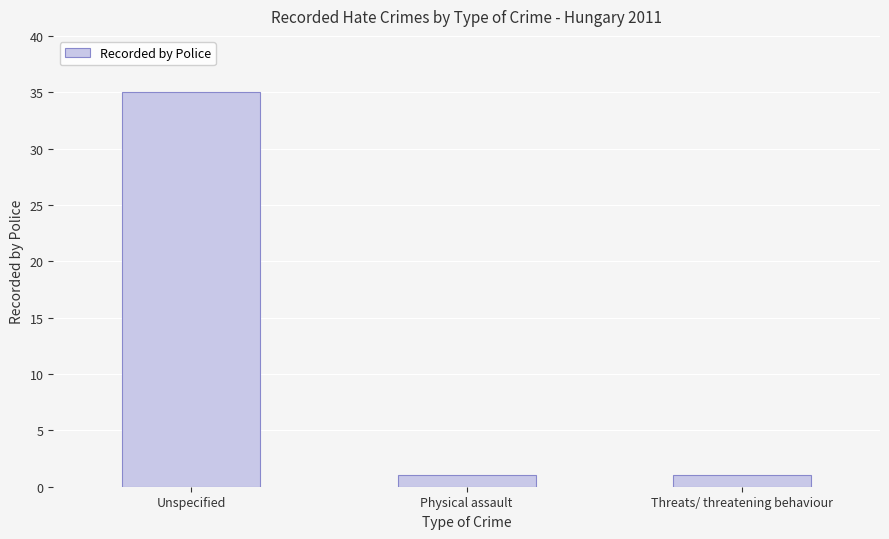

What is the minimum value shown in the chart?

1